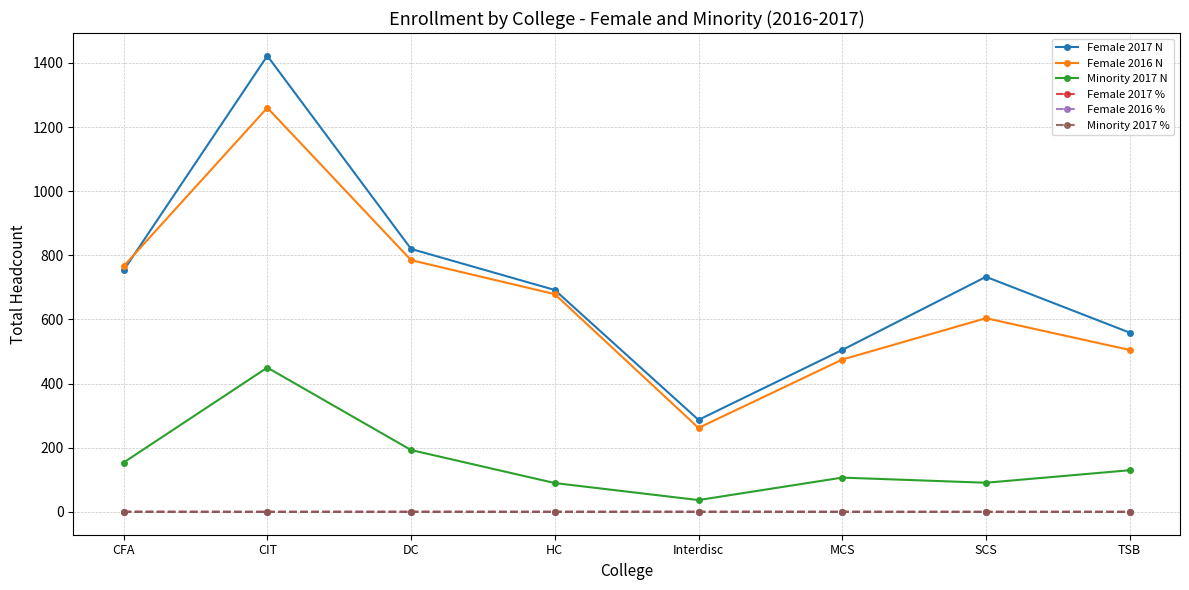

Read the Female 2016 N value at Interdisc.

262.0